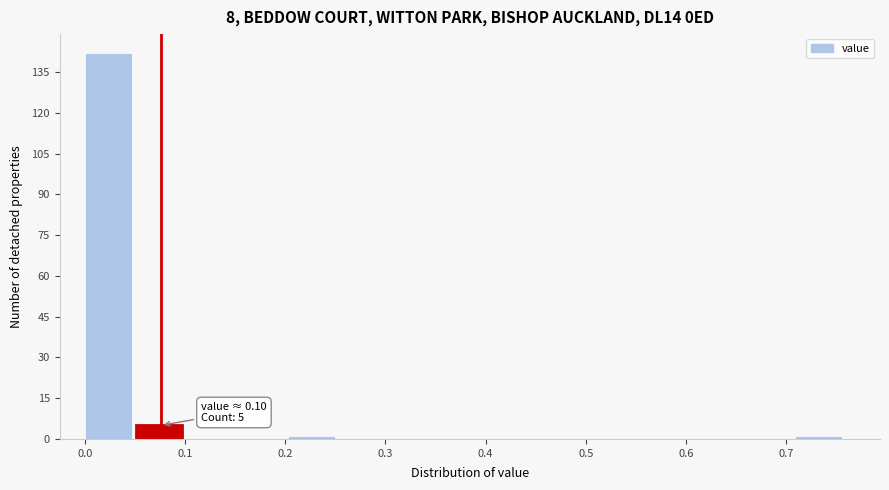

Which range on the x-axis has the tallest bar?

0.00 to 0.05